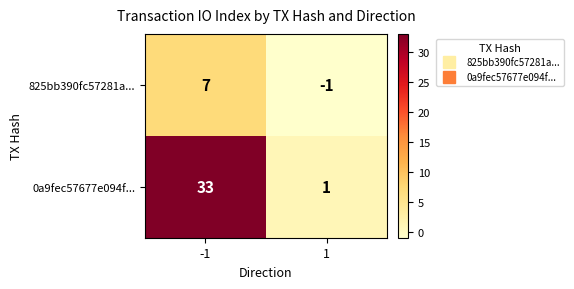

Which series has the largest total across all categories?

0a9fec57677e094f...